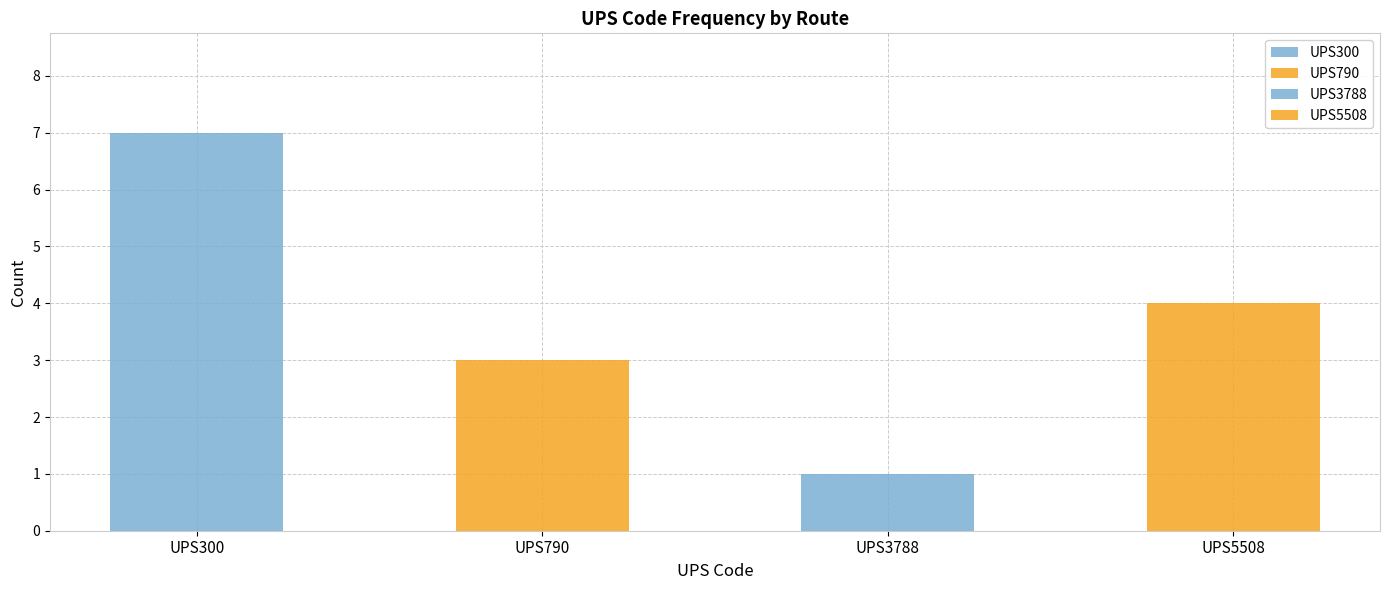

What is the smallest value displayed?

1